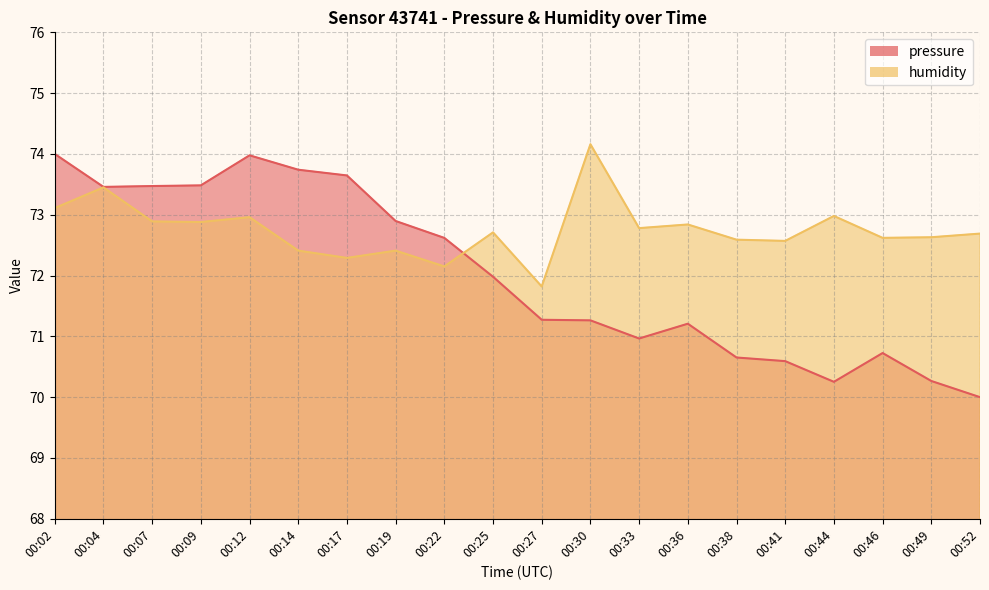

The pressure series shows 26.1 at 00:09. True or false?

False